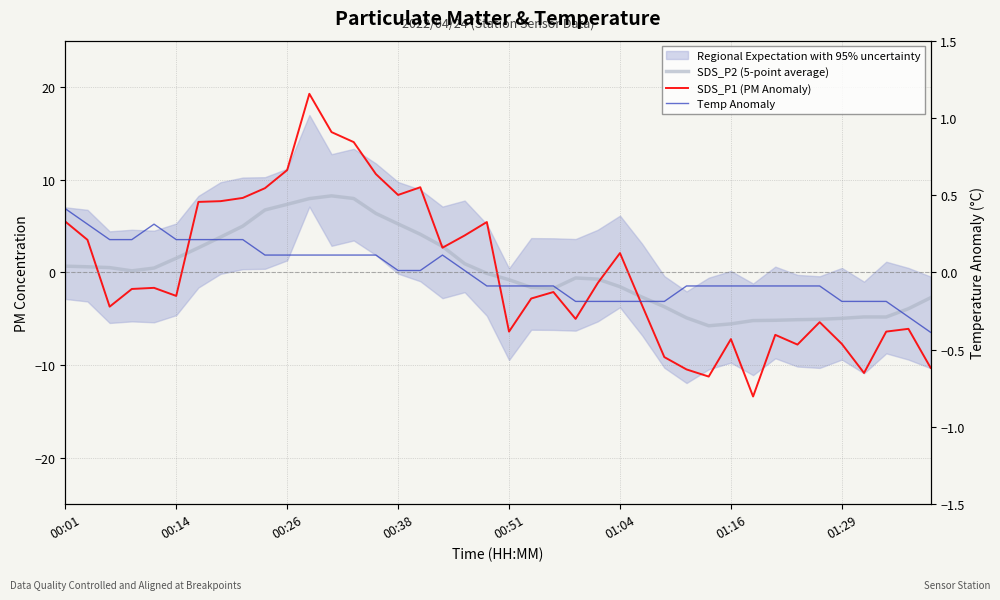

List the series in order of their peak value, highest first.

SDS_P1 (PM Anomaly), SDS_P2 (5-point average), Temp Anomaly